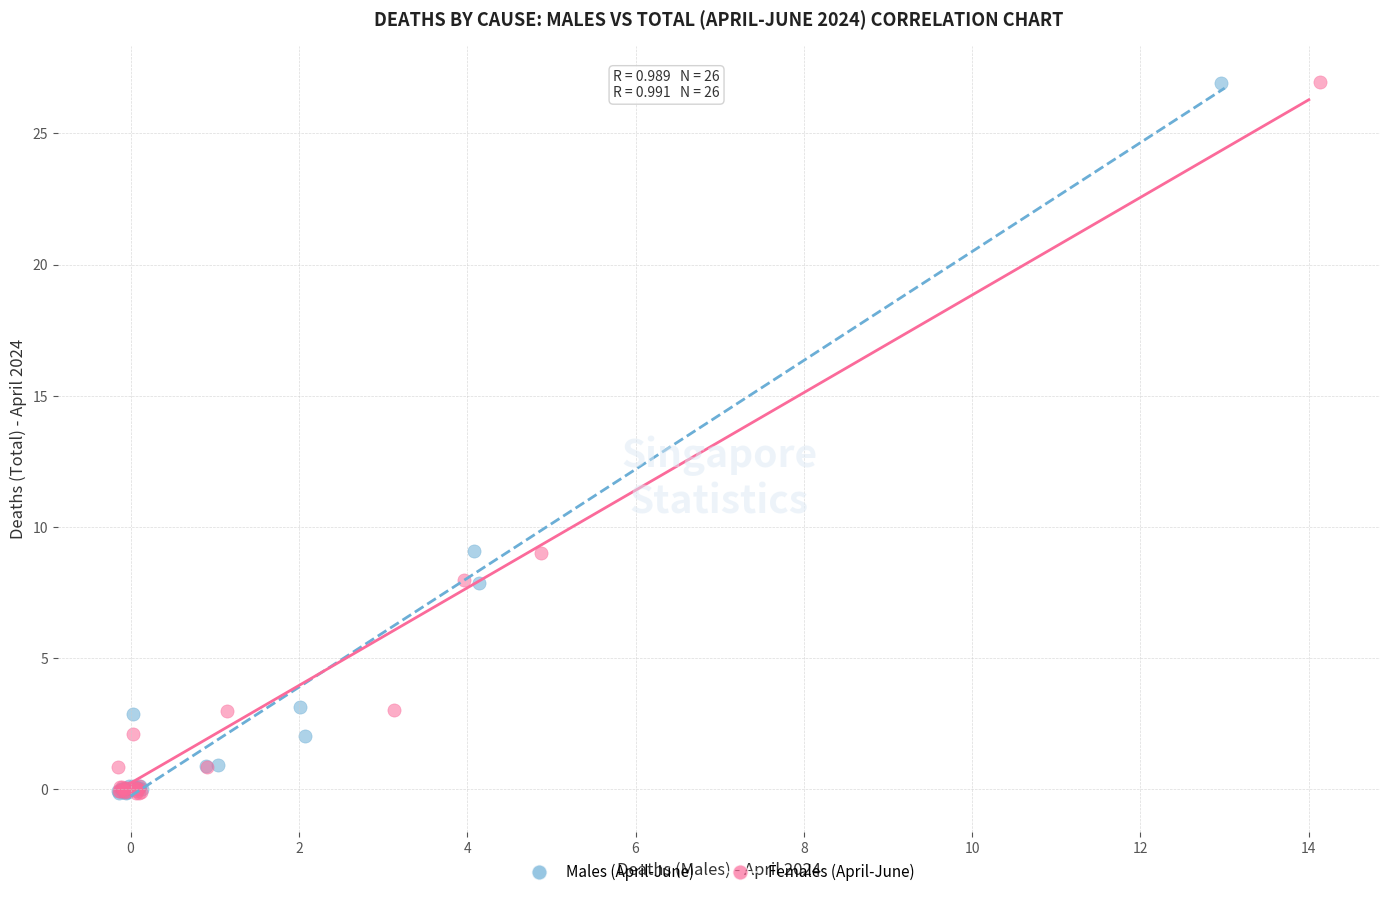

Which series has the widest spread of Y values?

Females (April-June)